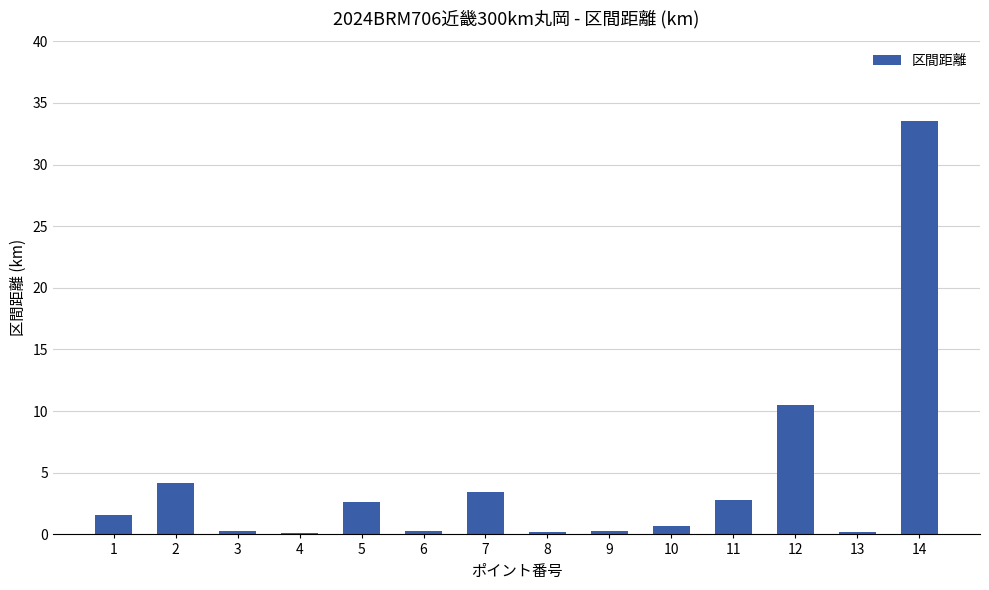

True or false: the data shows 4.1 at 5.

False